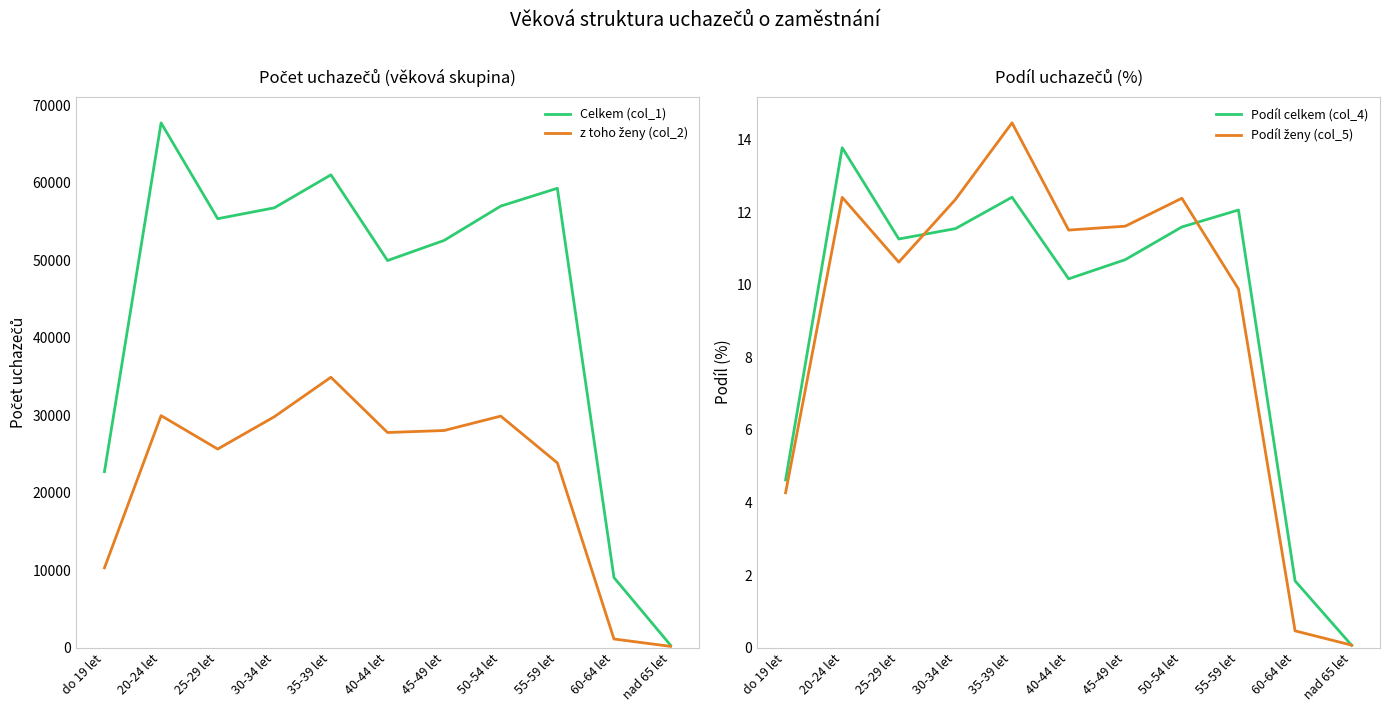

Rank the series by their maximum value, from lowest to highest.

Podíl celkem (col_4), Podíl ženy (col_5), z toho ženy (col_2), Celkem (col_1)